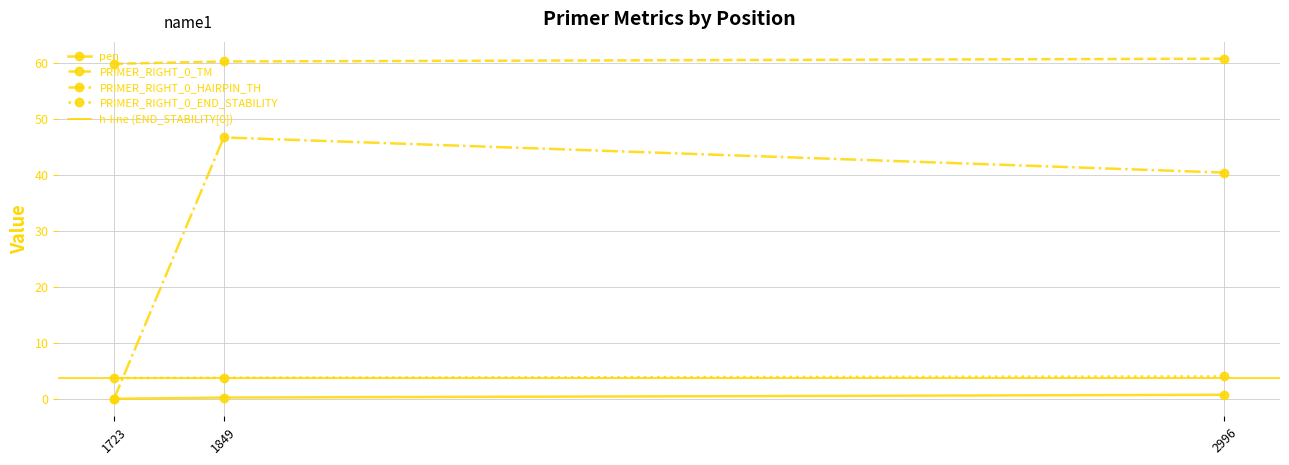

What is the value of the PRIMER_RIGHT_0_END_STABILITY point at the 3rd from the left?

4.1